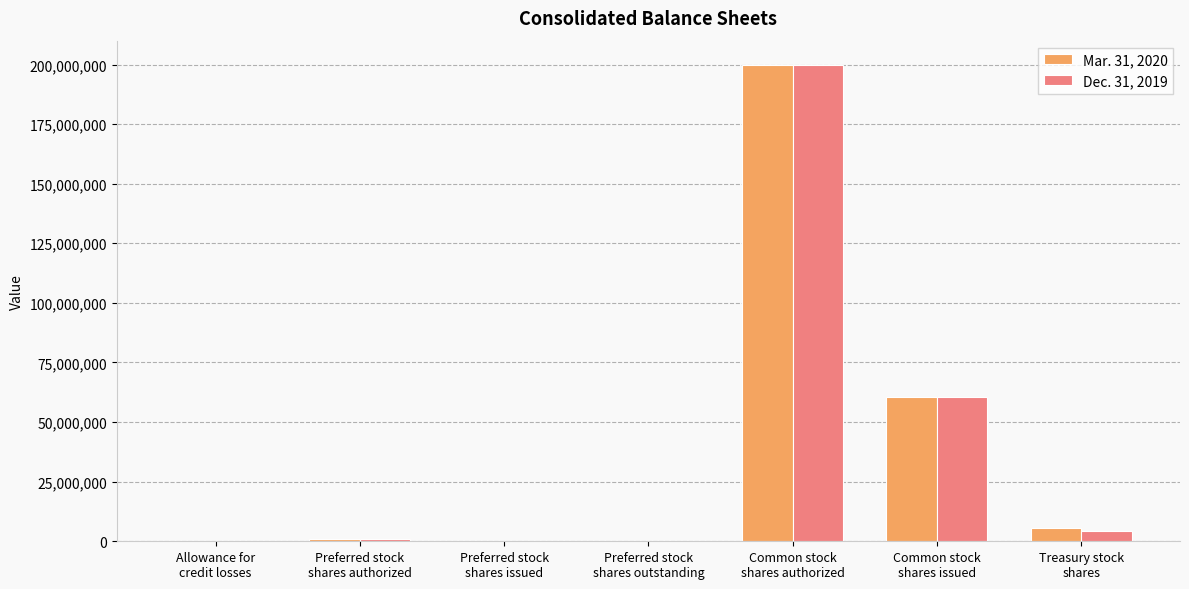

What is the greatest value displayed?

200000000